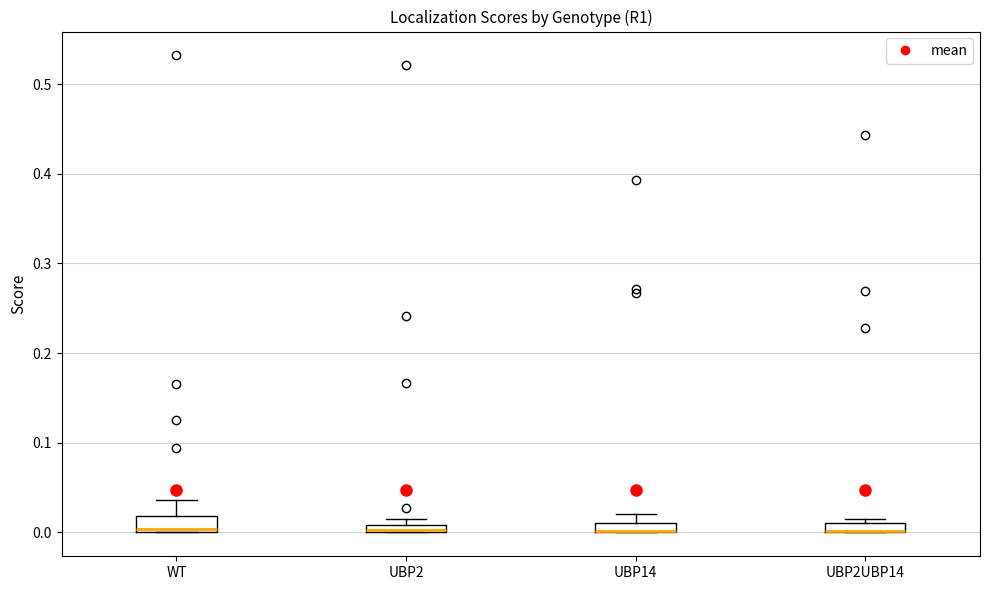

Where is the upper edge of the box for UBP14 on the y-axis? The values are not printed on the chart, so give them approximately, as read against the axis.

0.01